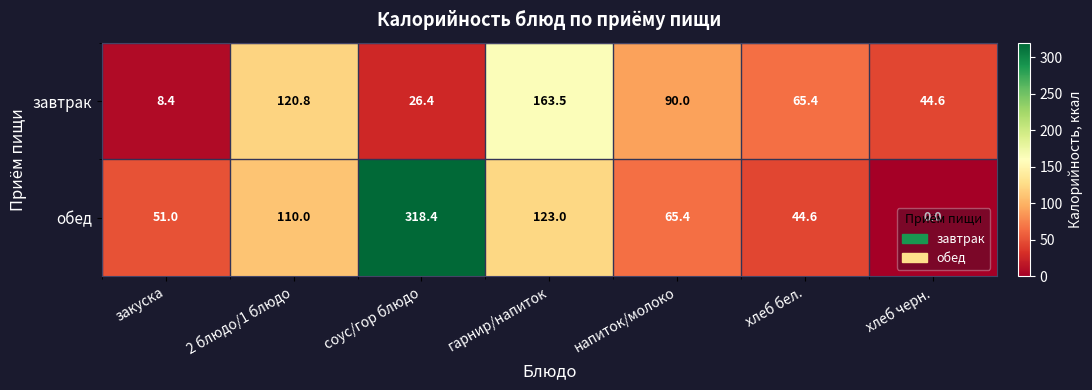

Rank the series by their maximum value, from highest to lowest.

обед, завтрак